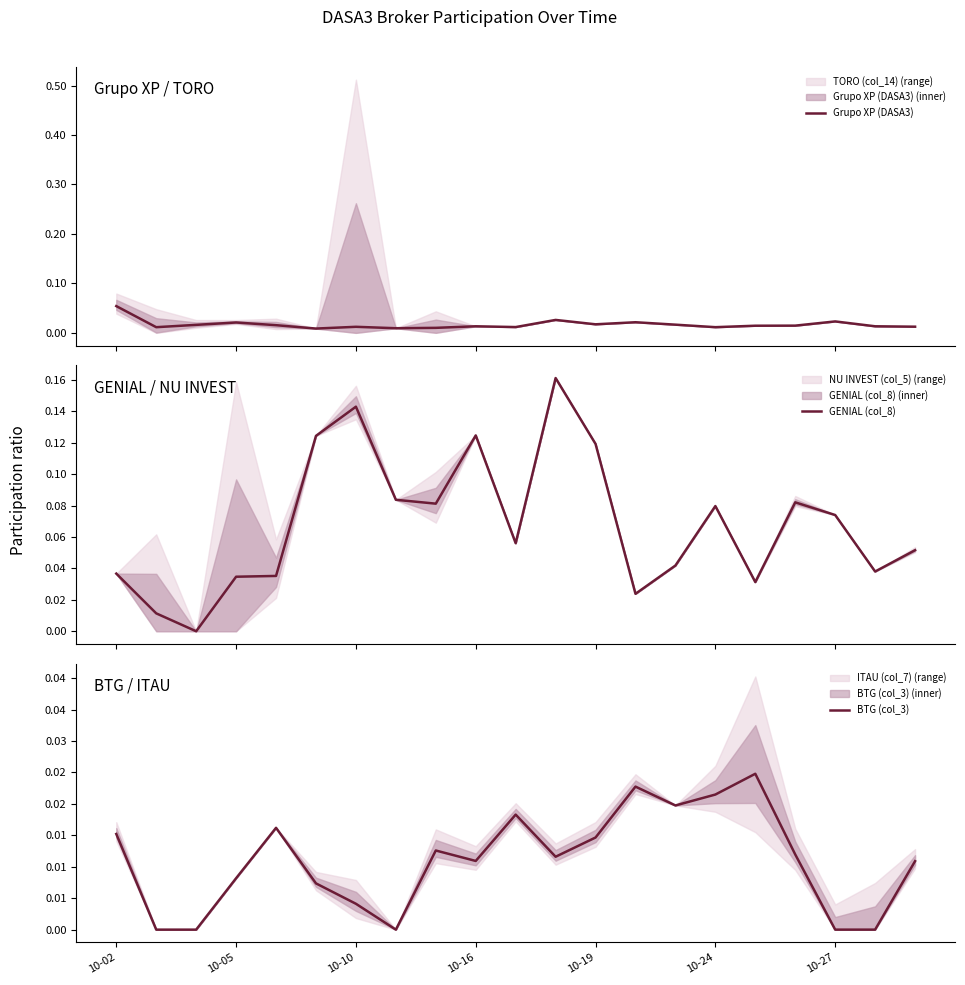

At which label does Grupo XP (DASA3) reach its peak?

10-02